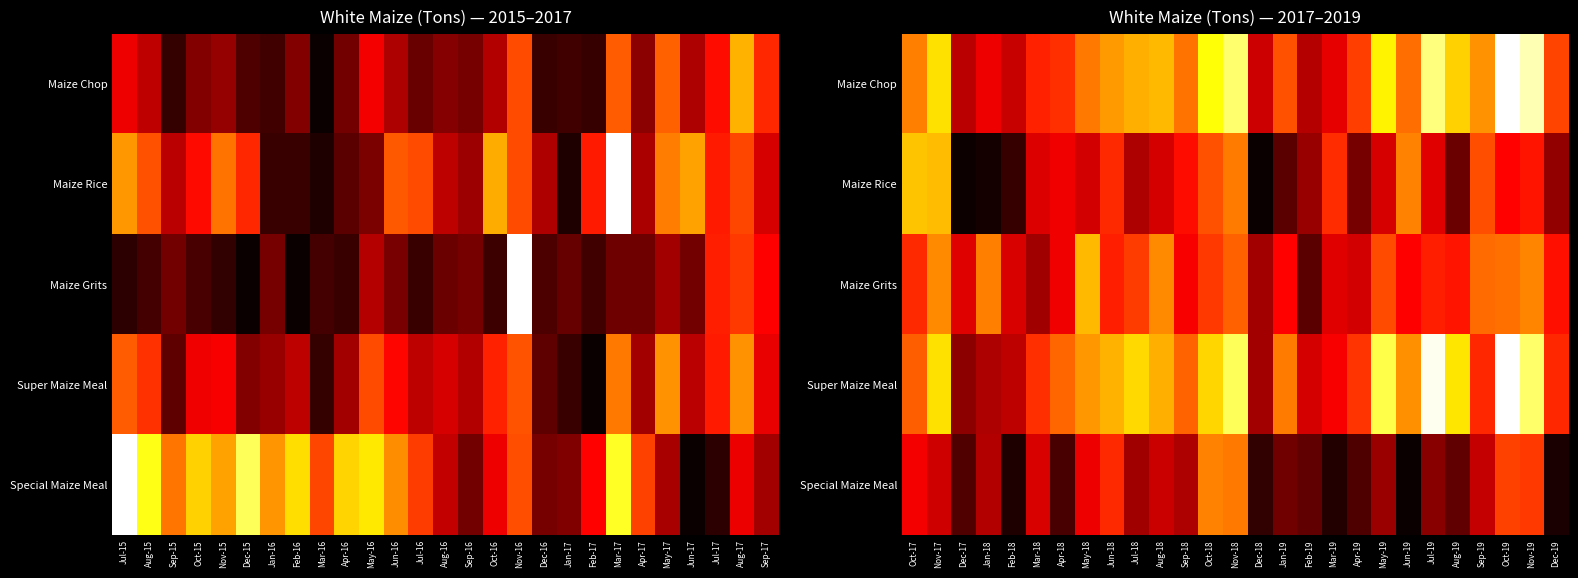

Rank the series by their maximum value, from highest to lowest.

Maize Chop, Super Maize Meal, Maize Rice, Maize Grits, Special Maize Meal